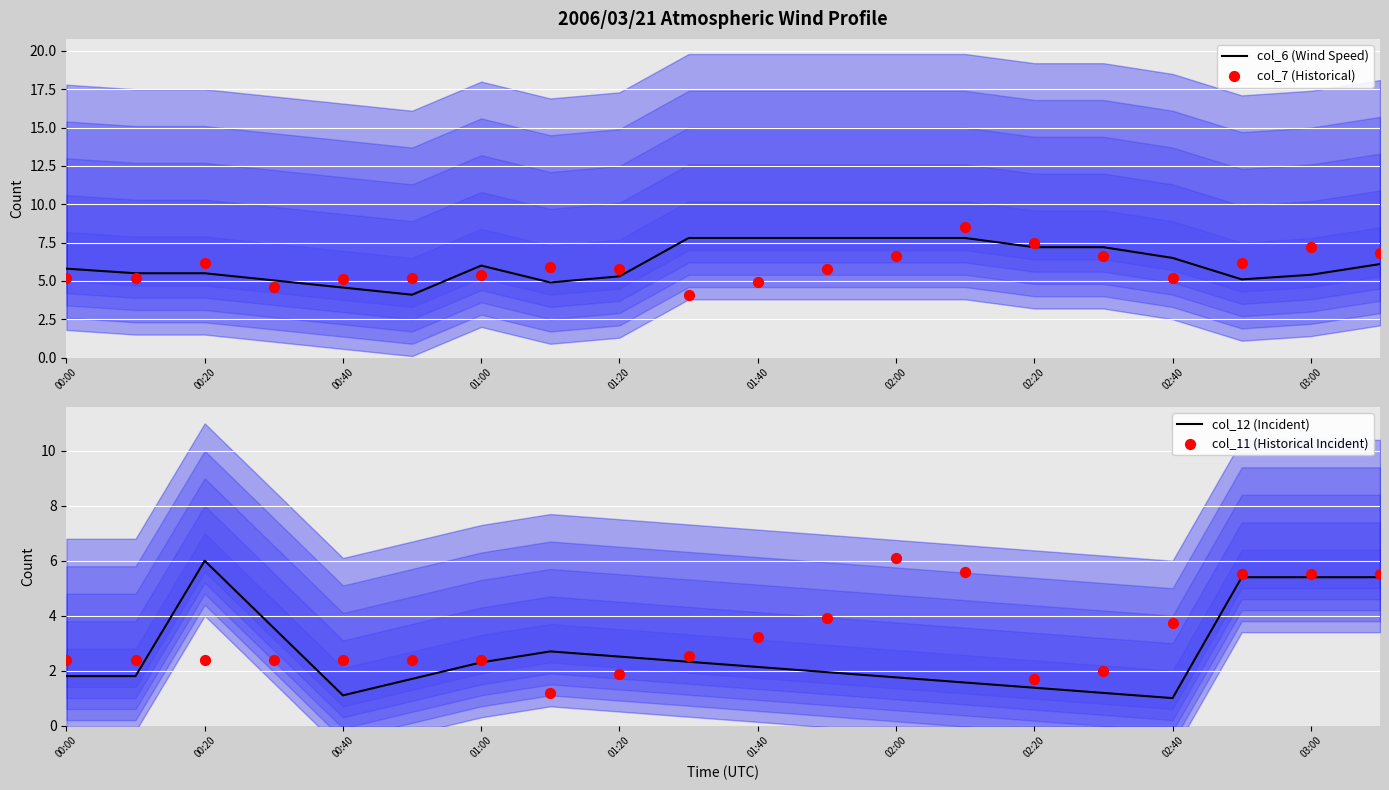

The value of col_6 (Wind Speed) at 02:40 is 6.5. True or false?

True